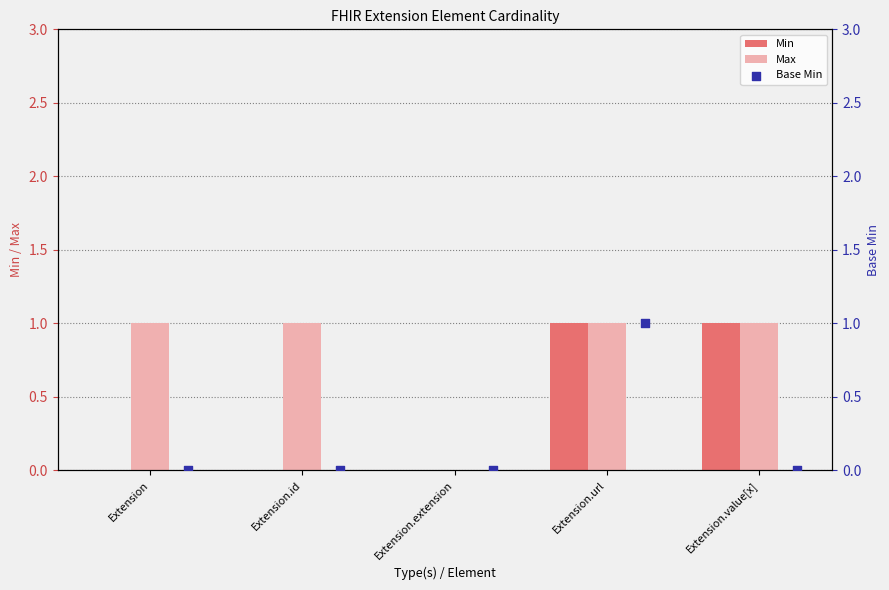

At how many categories does at least one series exceed 0?

4